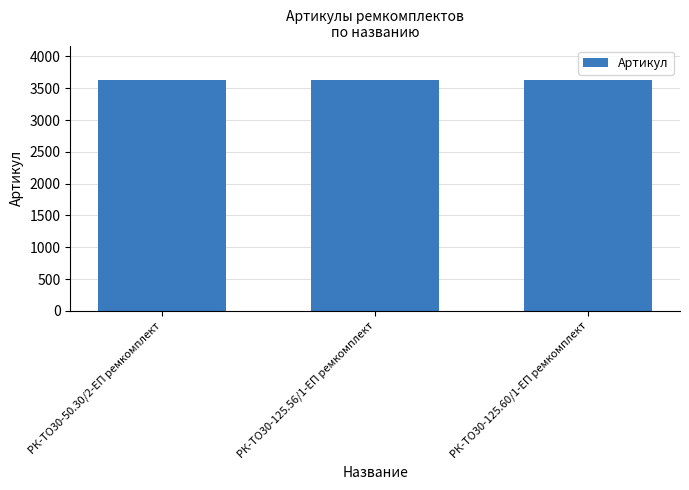

What is the change in value from РК-ТО30-125.56/1-ЕП ремкомплект to РК-ТО30-125.60/1-ЕП ремкомплект?

+1